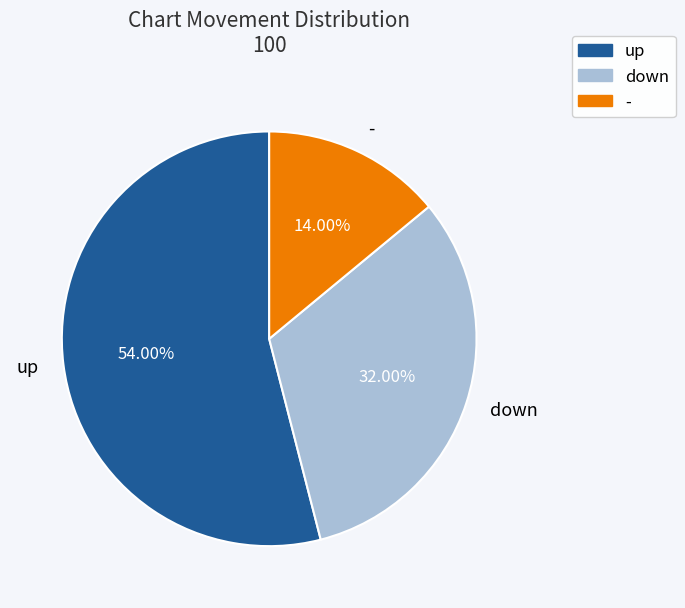

Is the sum of up and down greater than half?

Yes